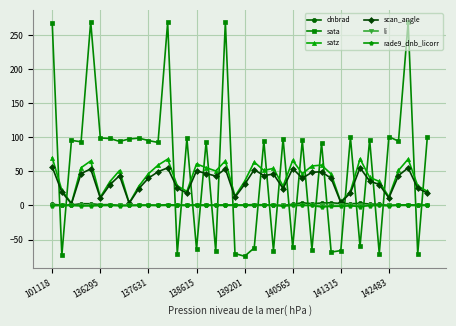

Which series has the largest range (max minus min)?

sata